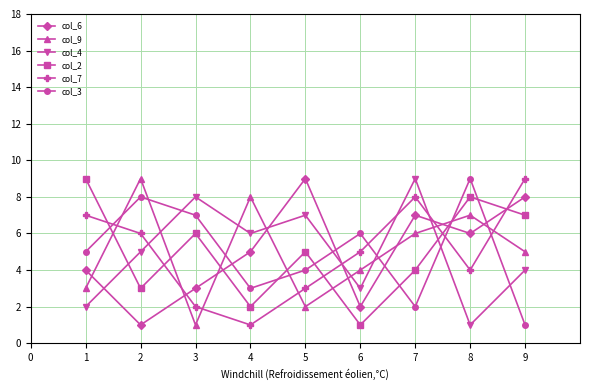

True or false: col_9 and col_3 cross at least once.

True